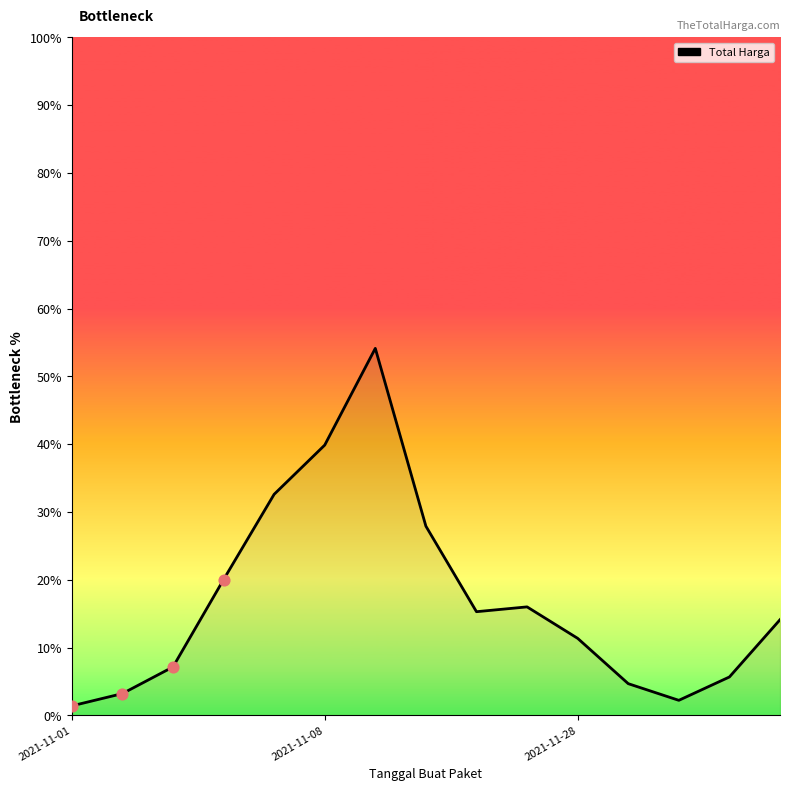

How many lines are shown in the chart?

1